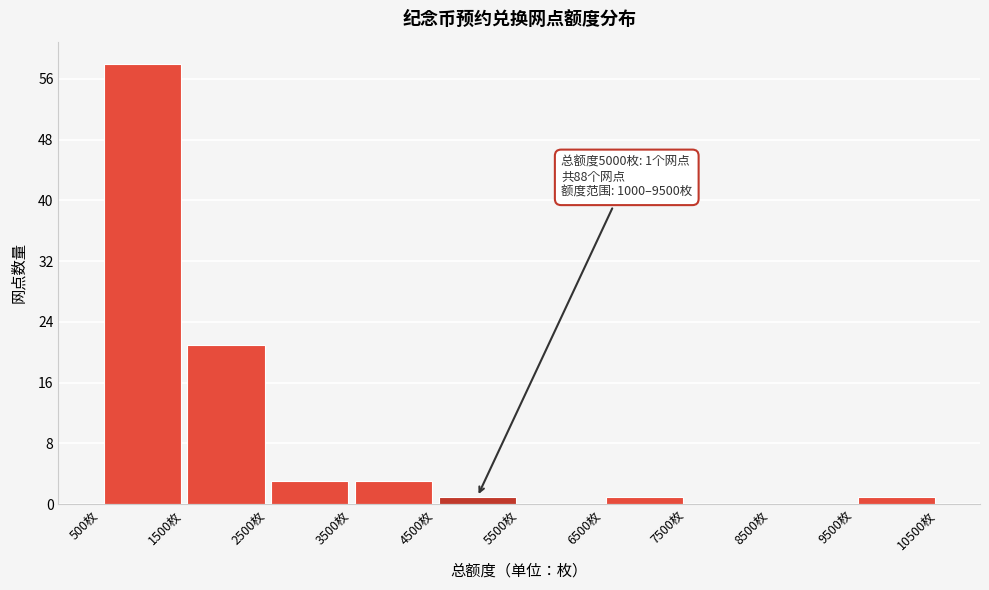

Which range on the x-axis has the tallest bar?

500 to 1500